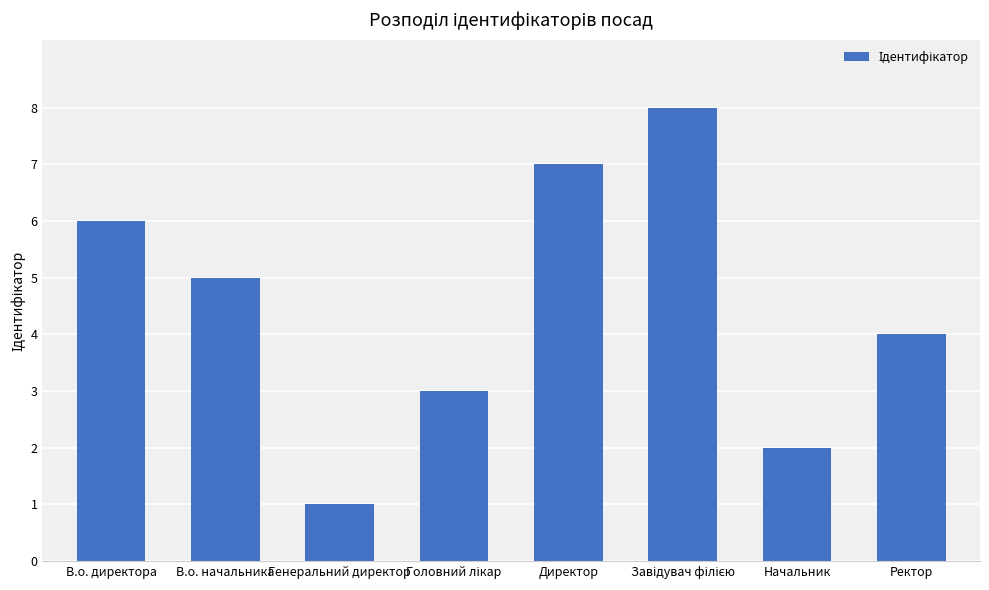

Does the chart contain any negative values?

No